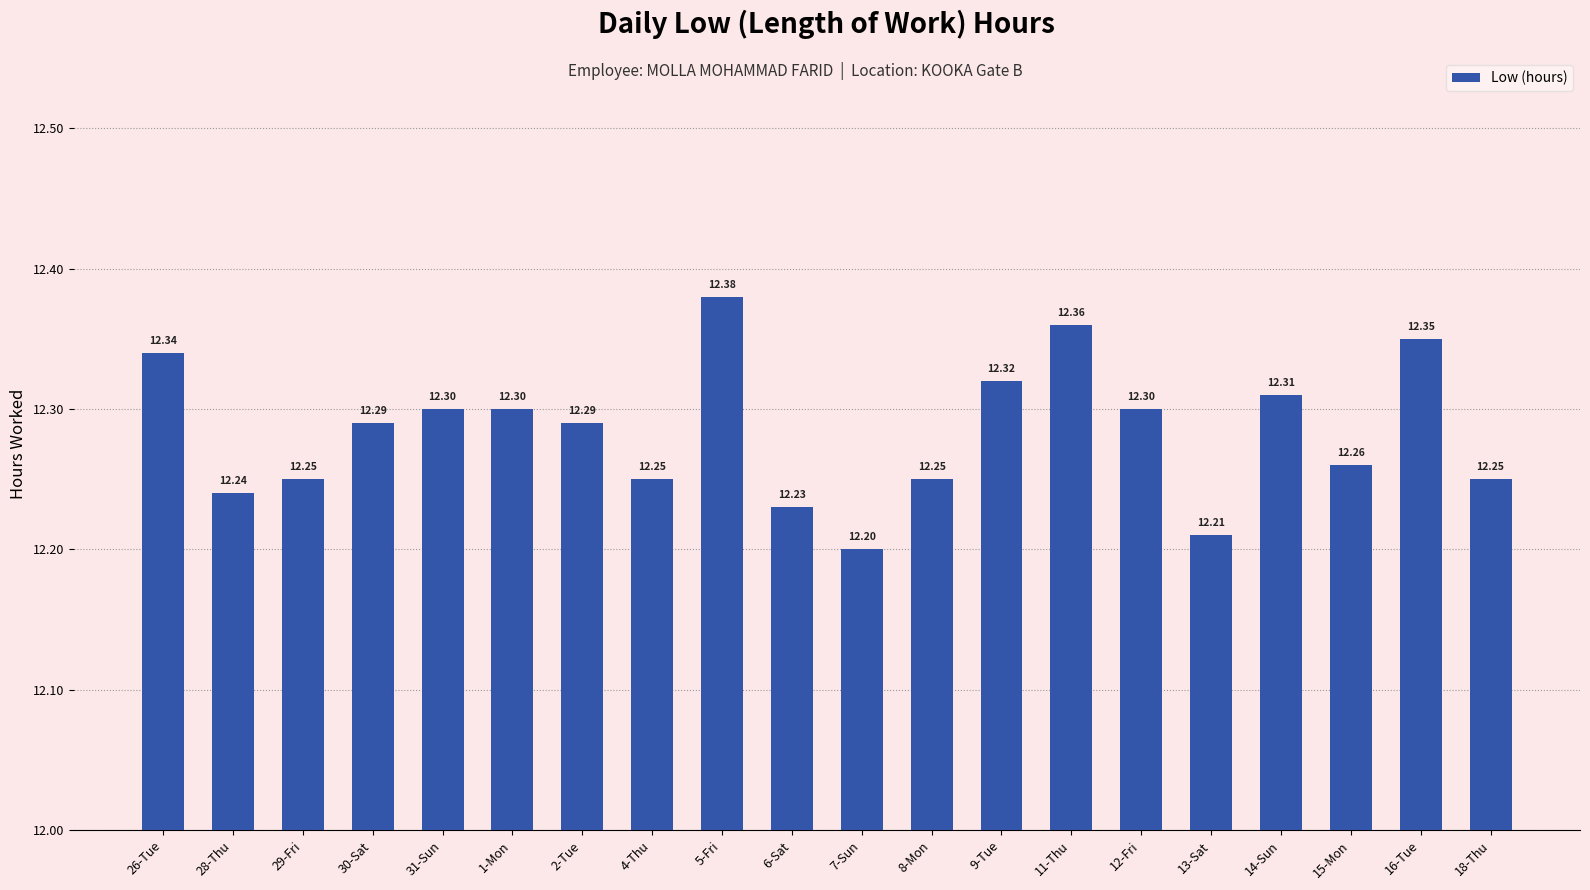

What is the maximum value shown in the chart?

12.4